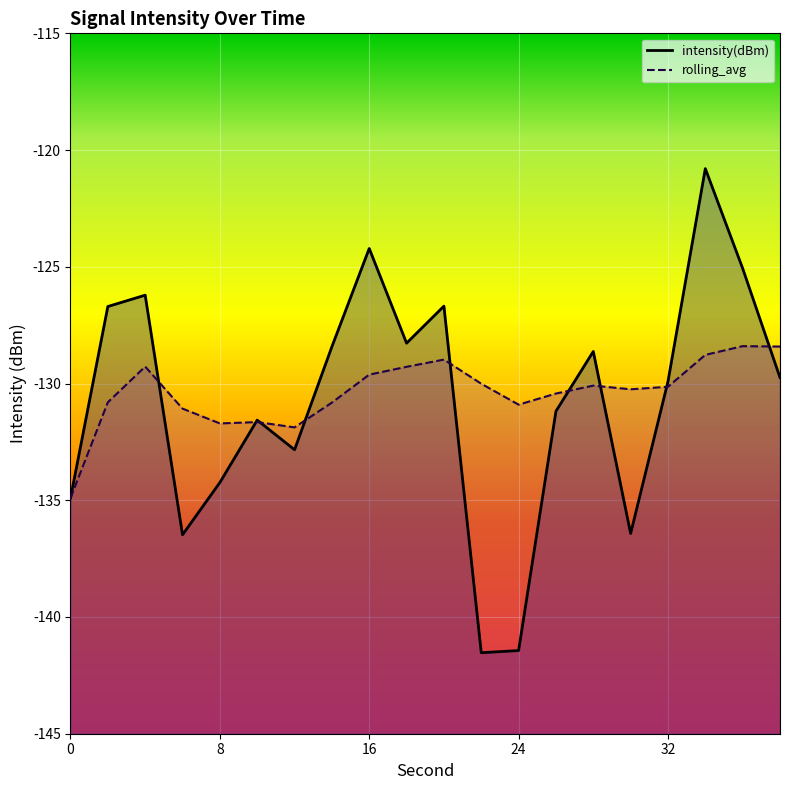

What is the average value of the intensity(dBm) series?

-130.8